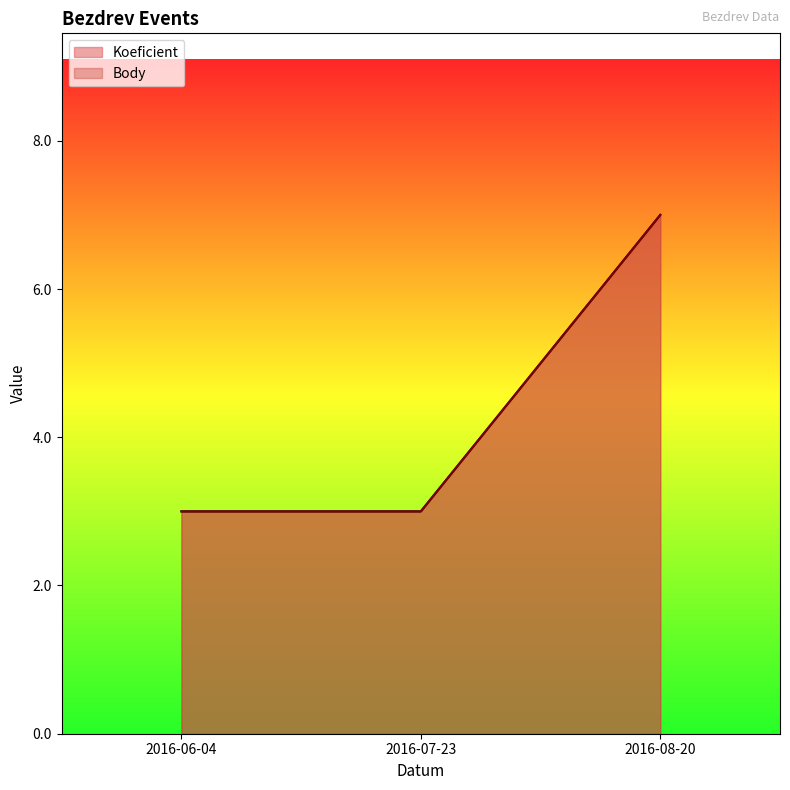

At which category is the sum across all series the highest?

2016-08-20